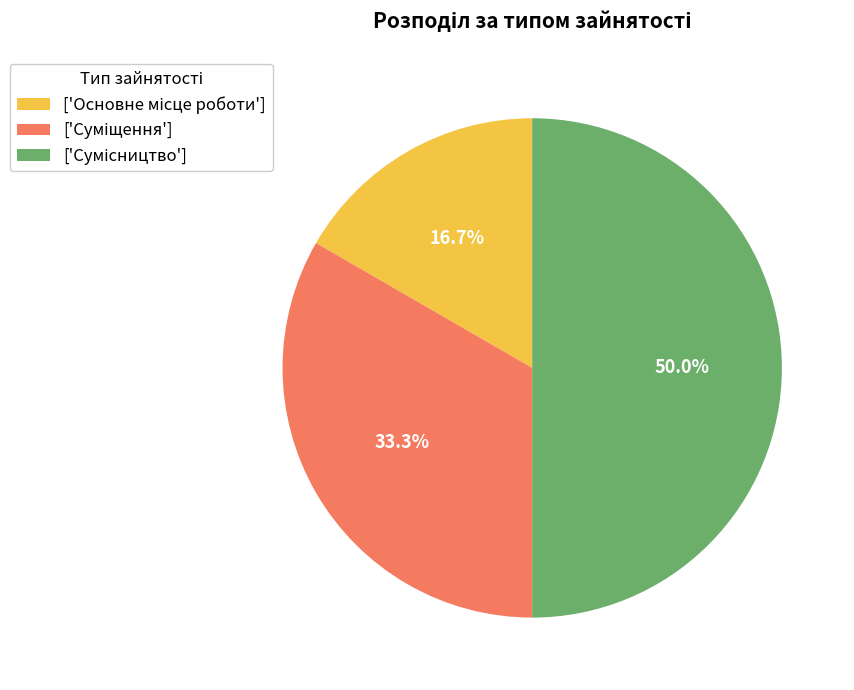

How many segments does this pie chart have?

3